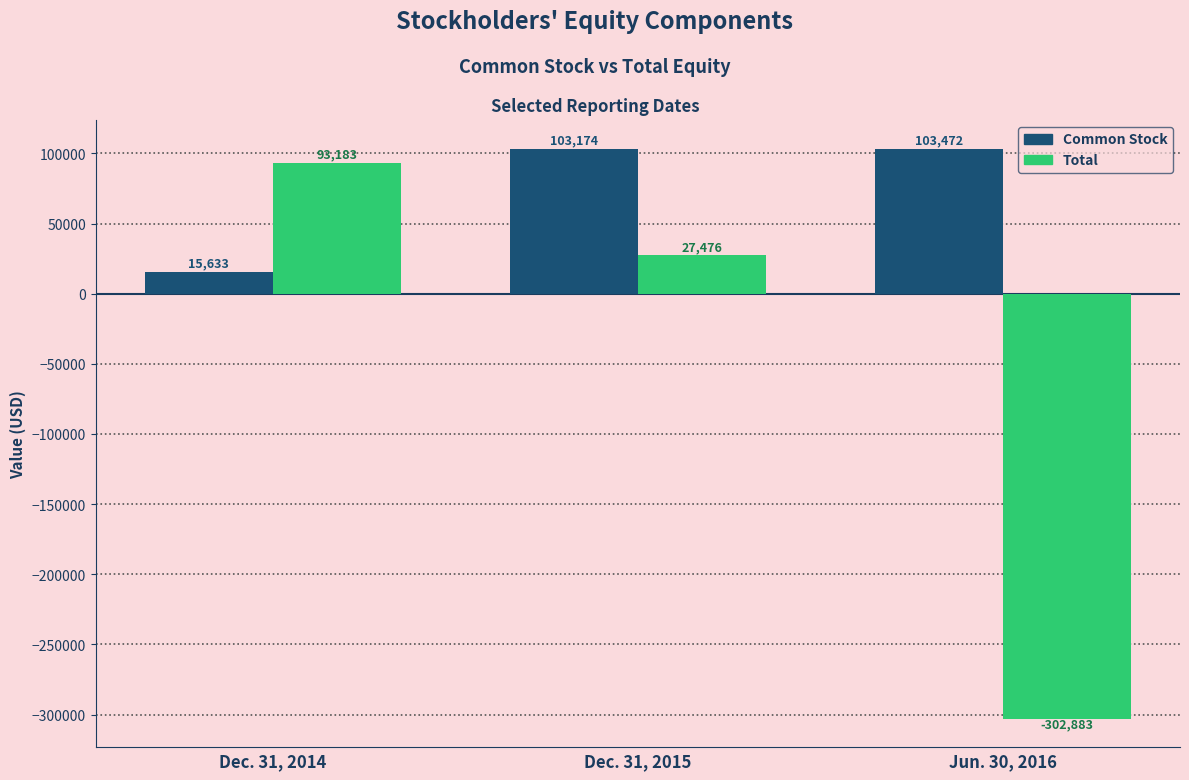

Reading left to right, list all the values displayed in this chart.

Common Stock: 15633	103174	103472
Total: 93183	27476	-302883